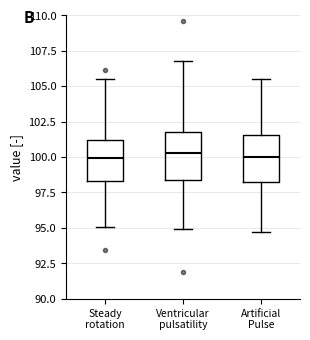

Reading left to right, read every box against the y-axis: the position of its median line, the range the box covers, and the ends of its whiskers. The values are not printed on the chart, so give them approximately, as read against the axis.

Steady rotation: median 100.0, box 98.5 to 101.0, whiskers 95.0 to 105.5
Ventricular pulsatility: median 100.5, box 98.5 to 102.0, whiskers 95.0 to 107.0
Artificial Pulse: median 100.0, box 98.5 to 101.5, whiskers 94.5 to 105.5